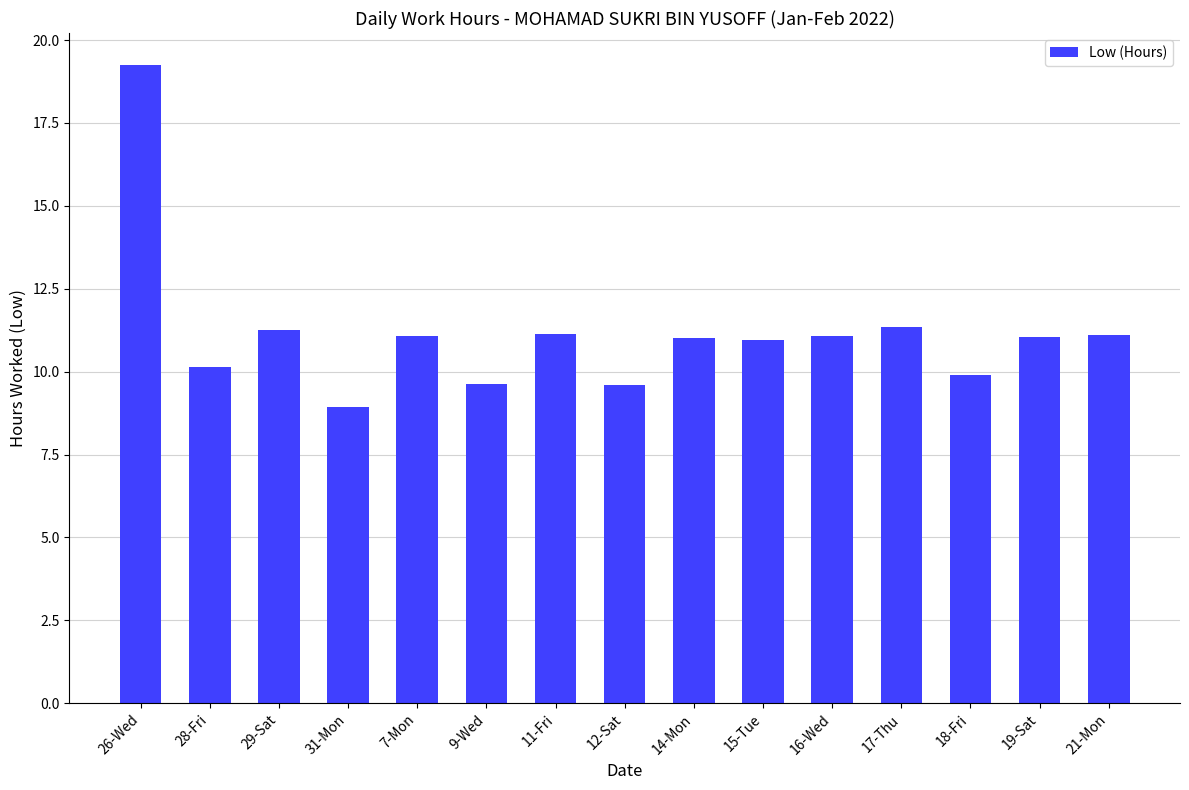

At which category does the chart reach its minimum across all series?

31-Mon